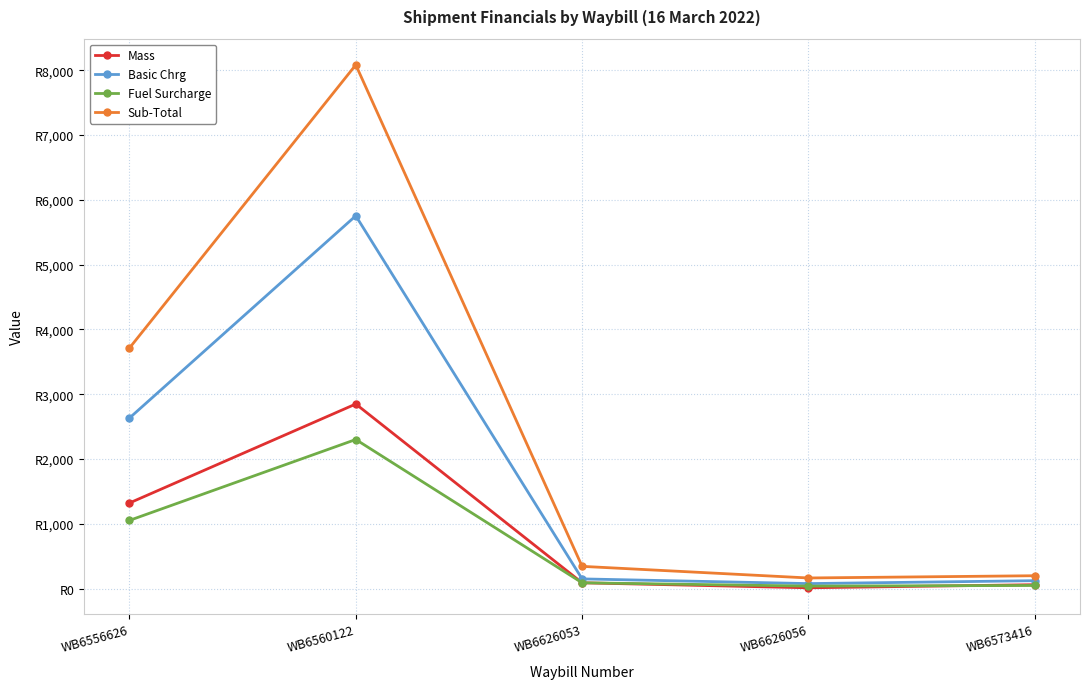

At which label does Fuel Surcharge first exceed 90?

WB6556626